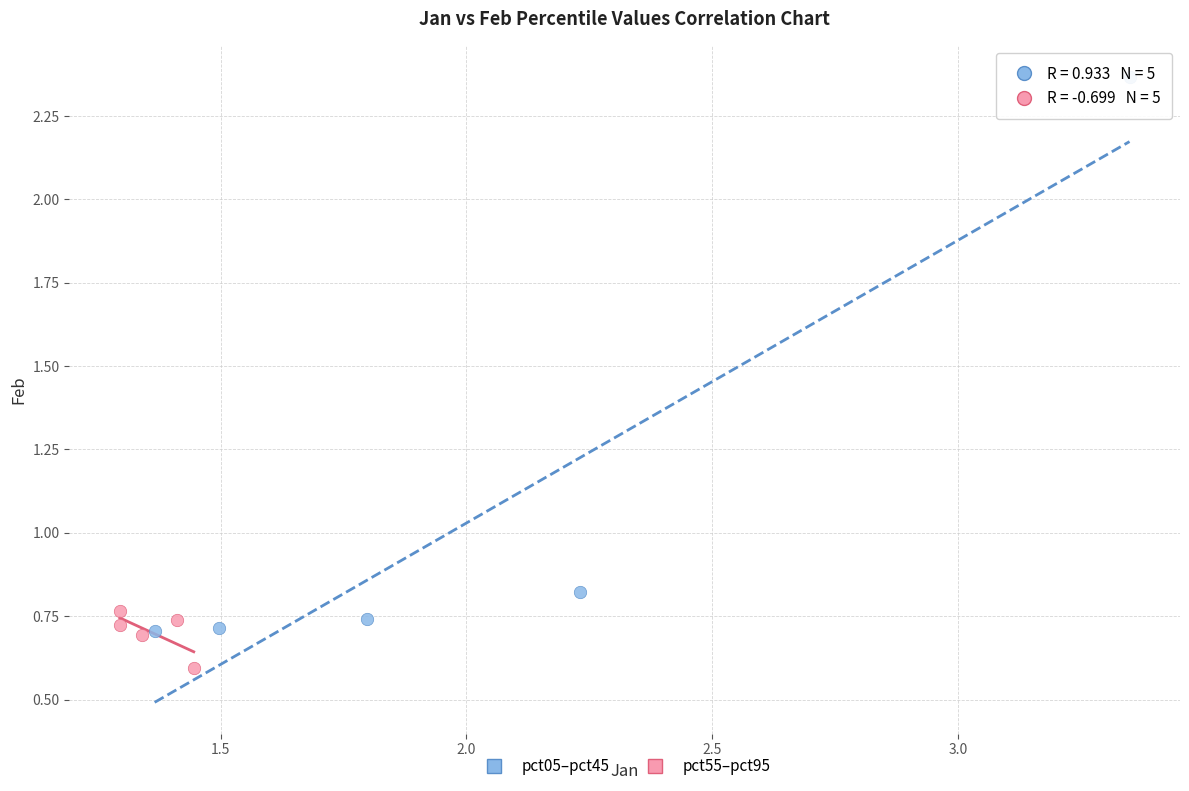

Which series has the widest spread of Y values?

pct05–pct45